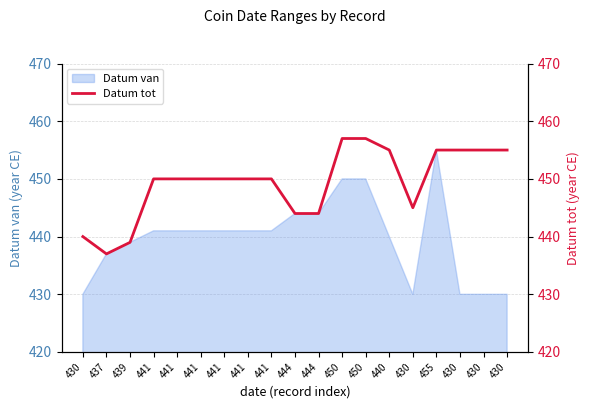

Which label corresponds to the largest value in the chart?

450